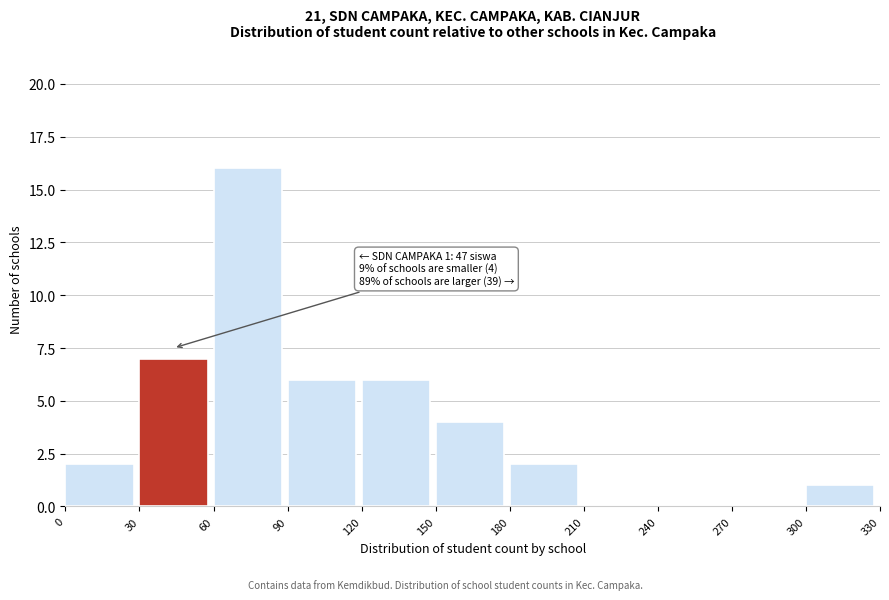

Which range on the x-axis has the tallest bar?

60 to 90